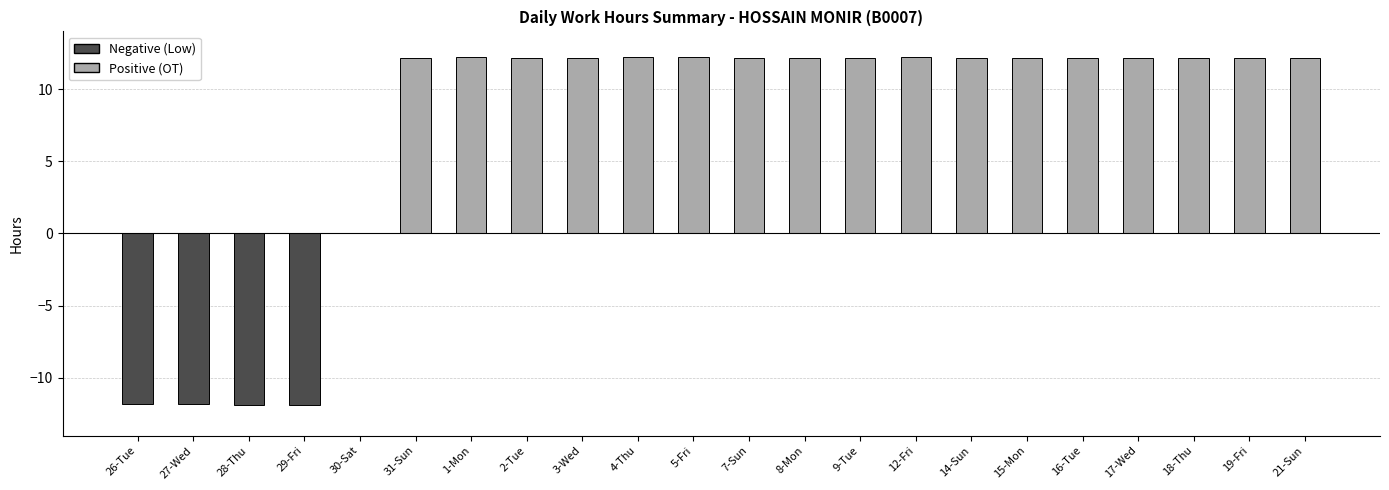

At which label is the value closest to 0?

30-Sat